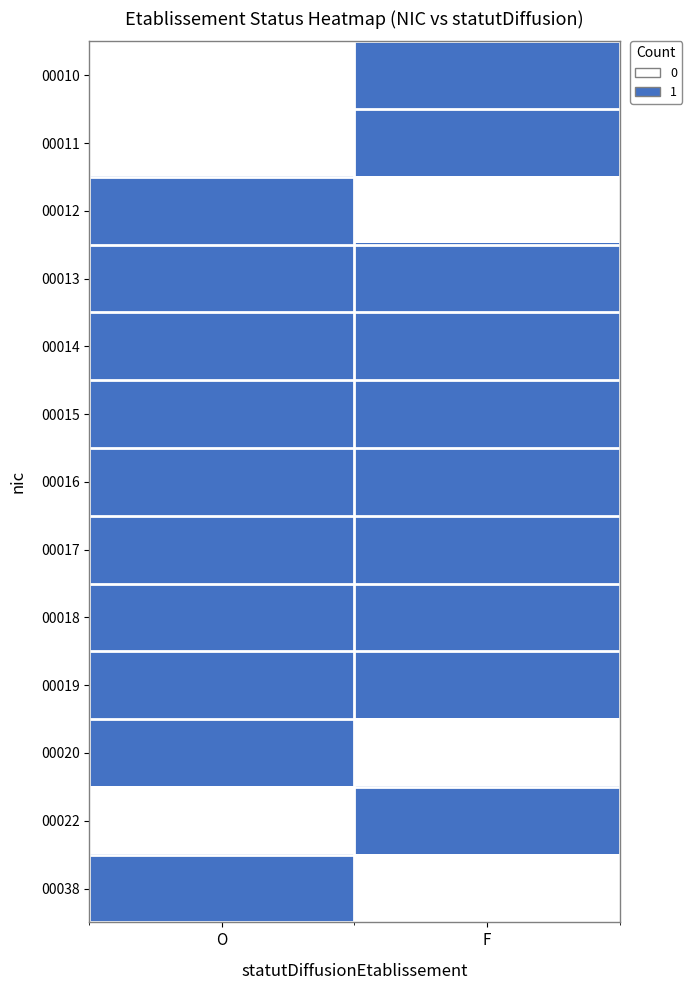

How many series are shown in this chart?

13